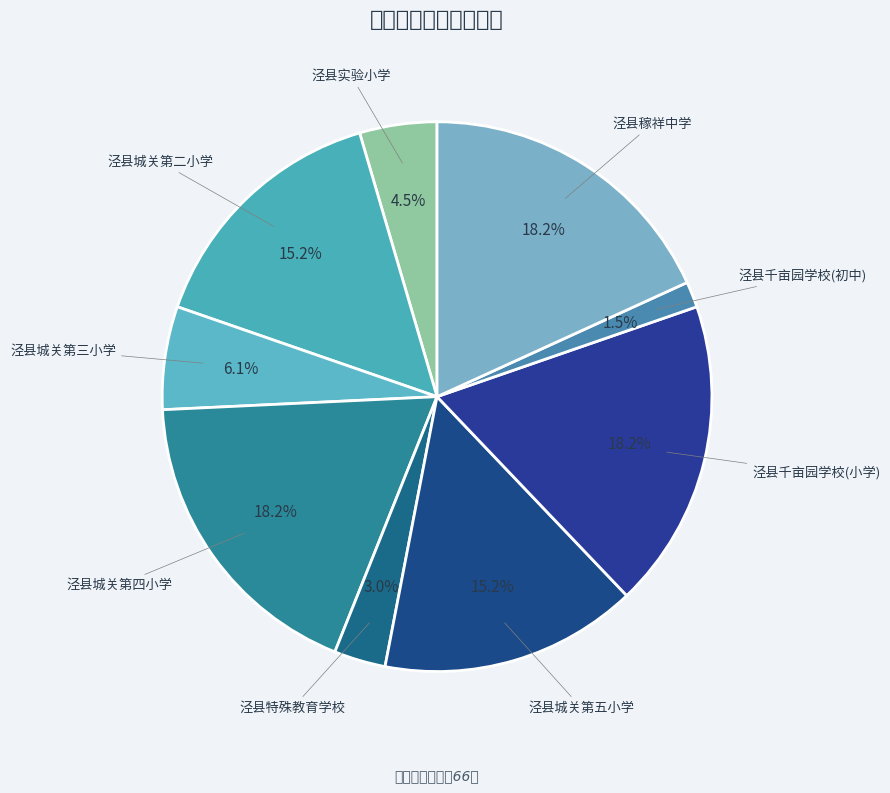

To the nearest percent, what is the average slice percentage?

11%